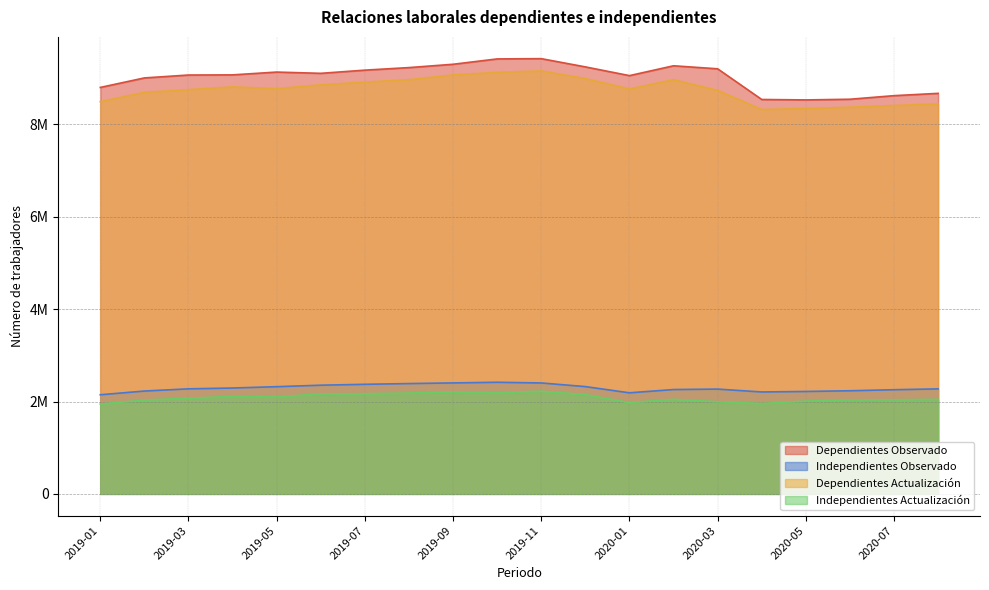

What position from the left is 2019-04?

4